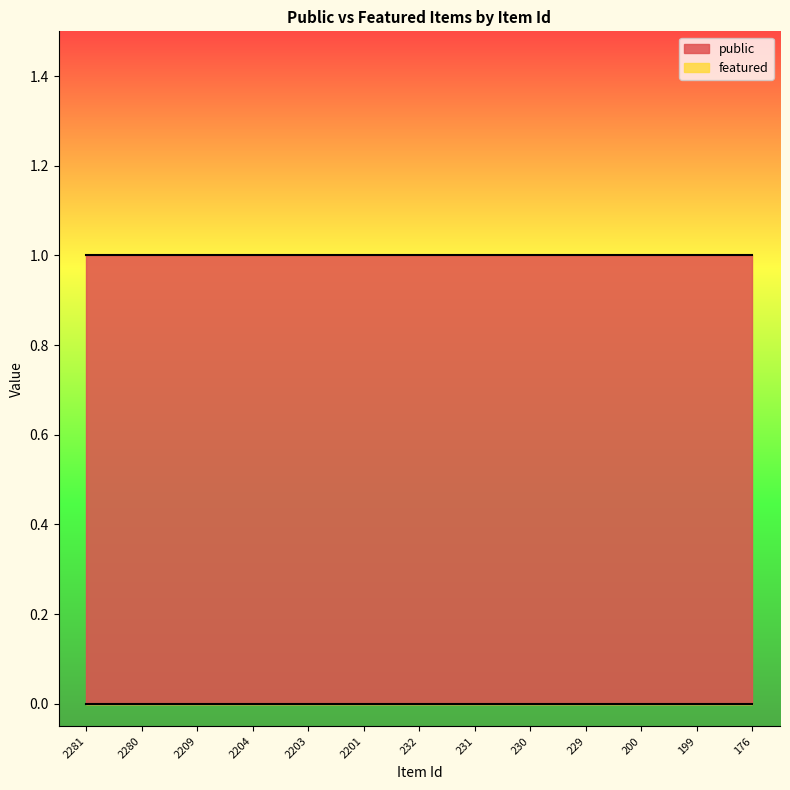

At which category does the chart reach its peak across all series?

2281